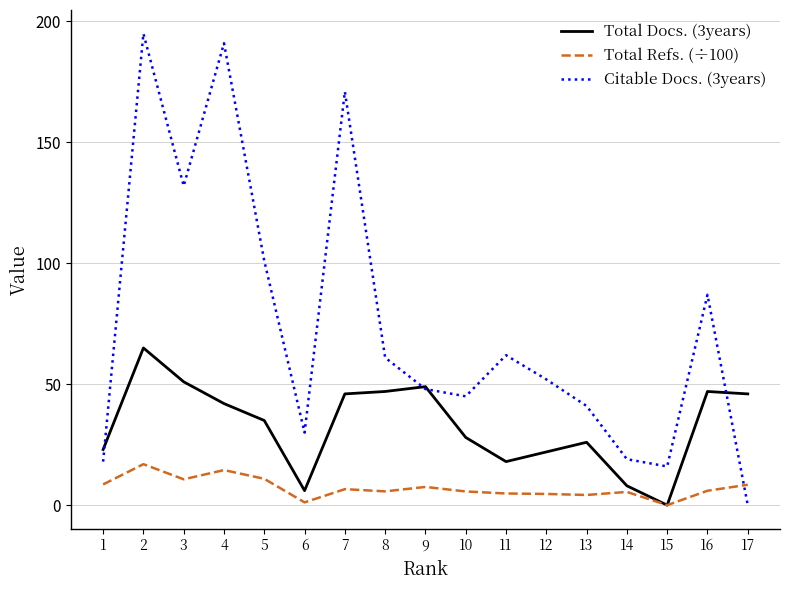

Is it true that Citable Docs. (3years) equals 170.2 at 5?

False